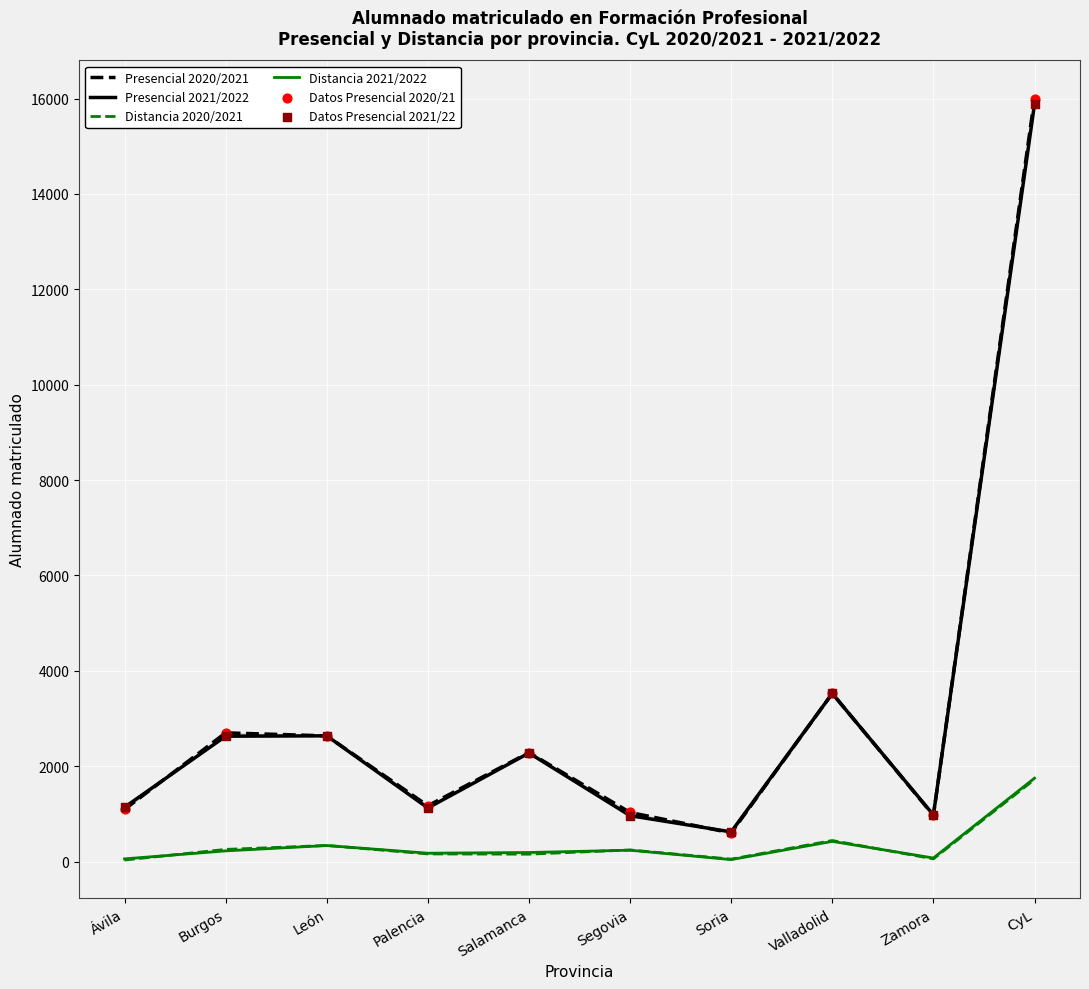

Which series has the largest Y range (max minus min)?

Presencial 2020/2021